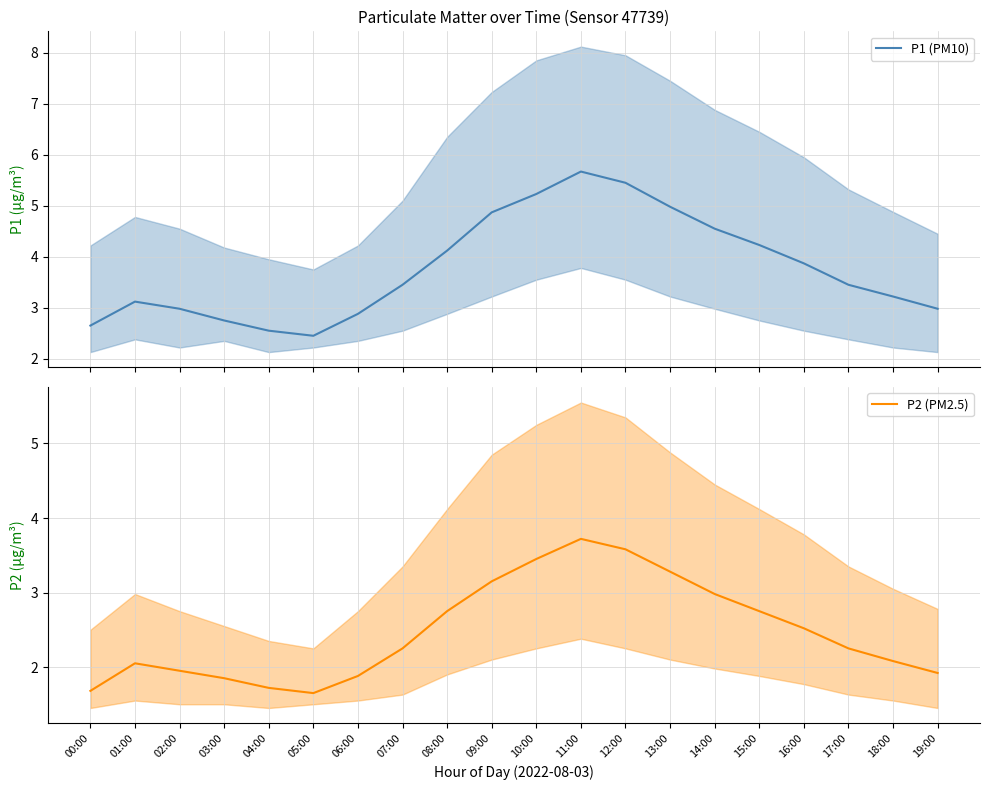

At which label does P1 (PM10) first exceed 3?

01:00